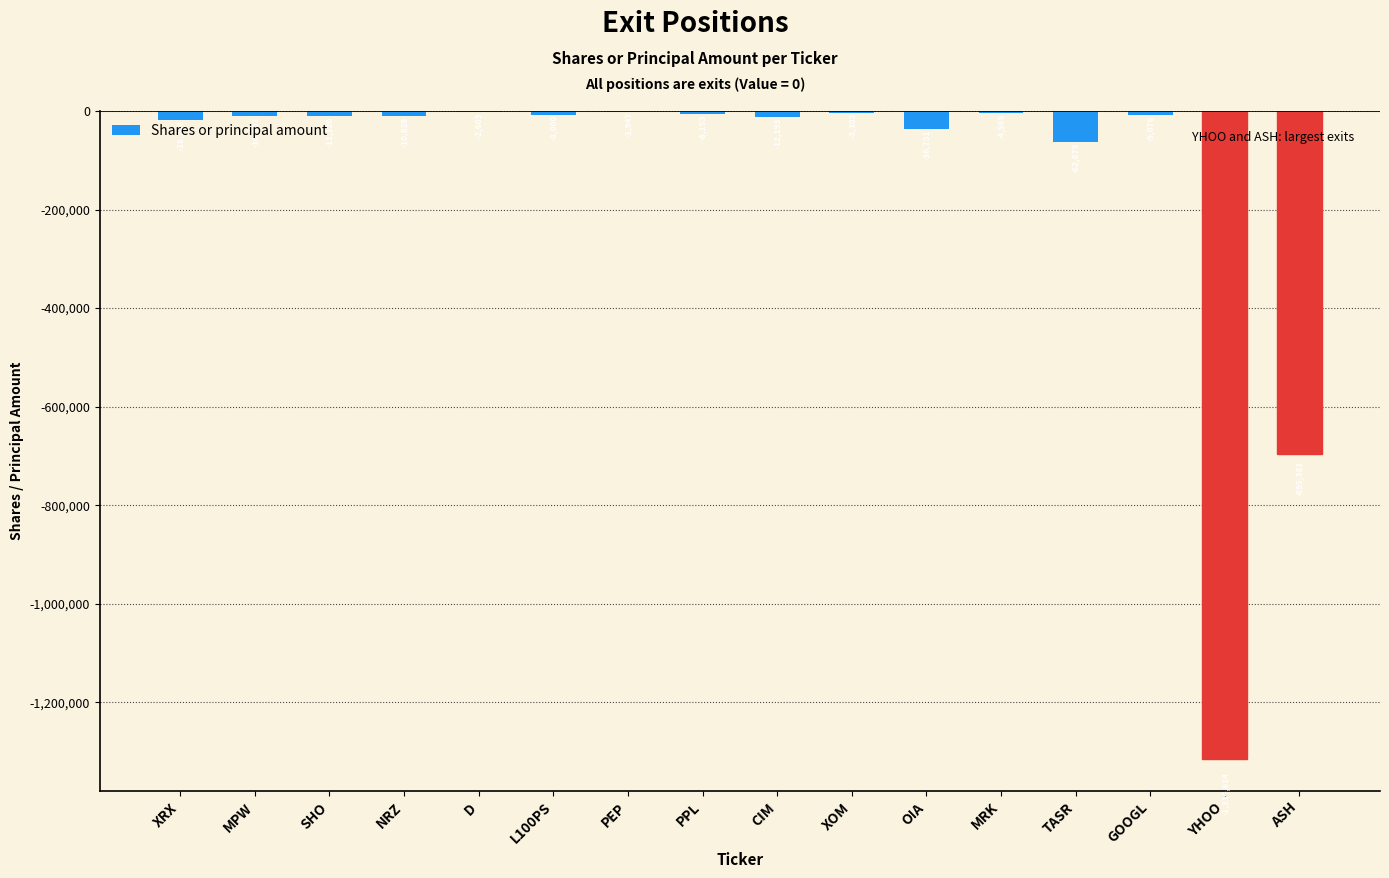

What is the average value?

-138032